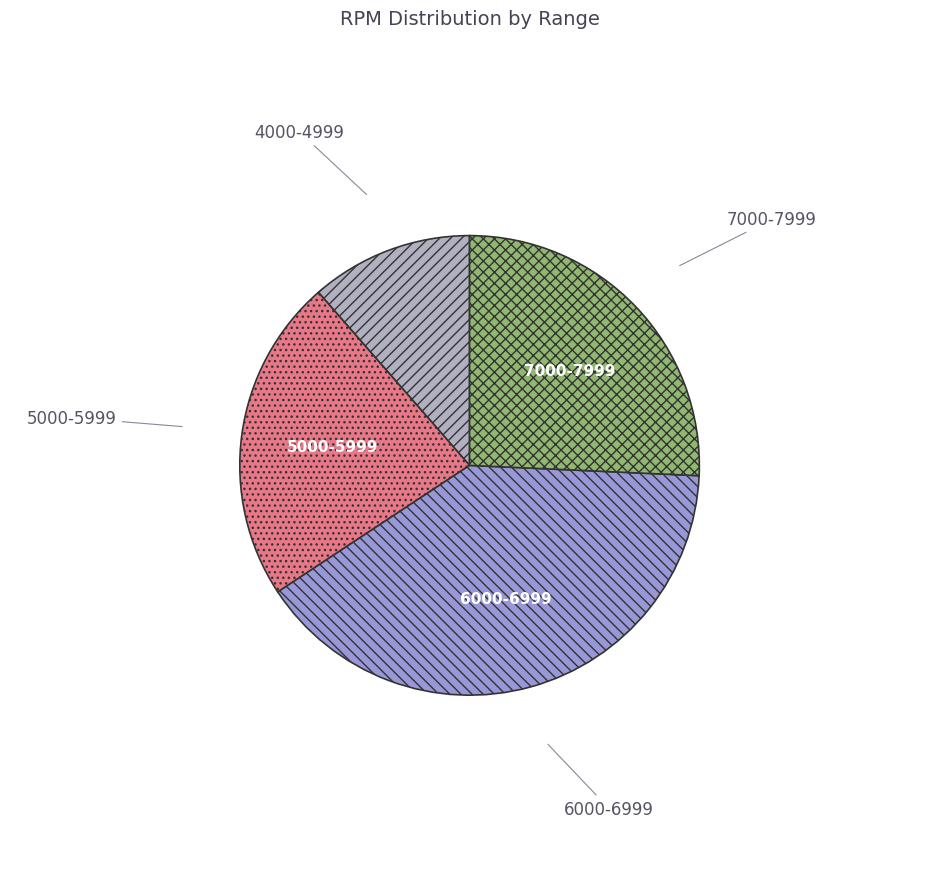

Count the number of slices in the pie.

4